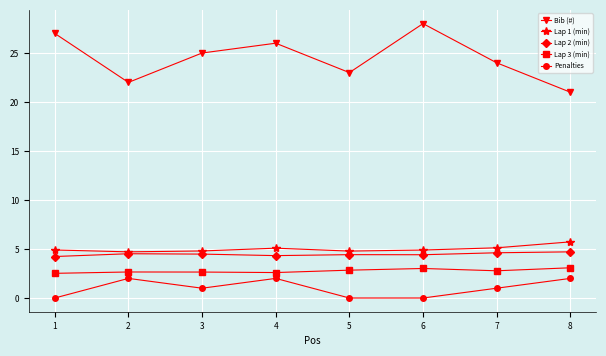

True or false: Lap 3 (min) and Lap 1 (min) cross at least once.

False